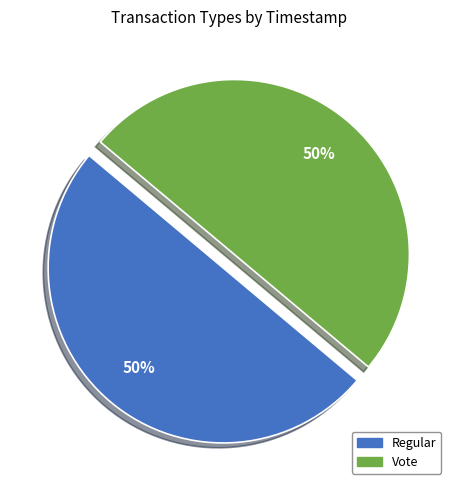

True or false: Vote accounts for 50% of the total.

True